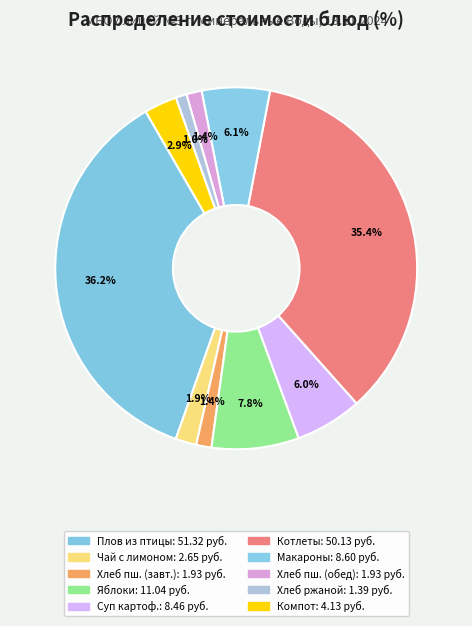

To the nearest percent, what is the difference between the largest and smallest slice percentages?

35%